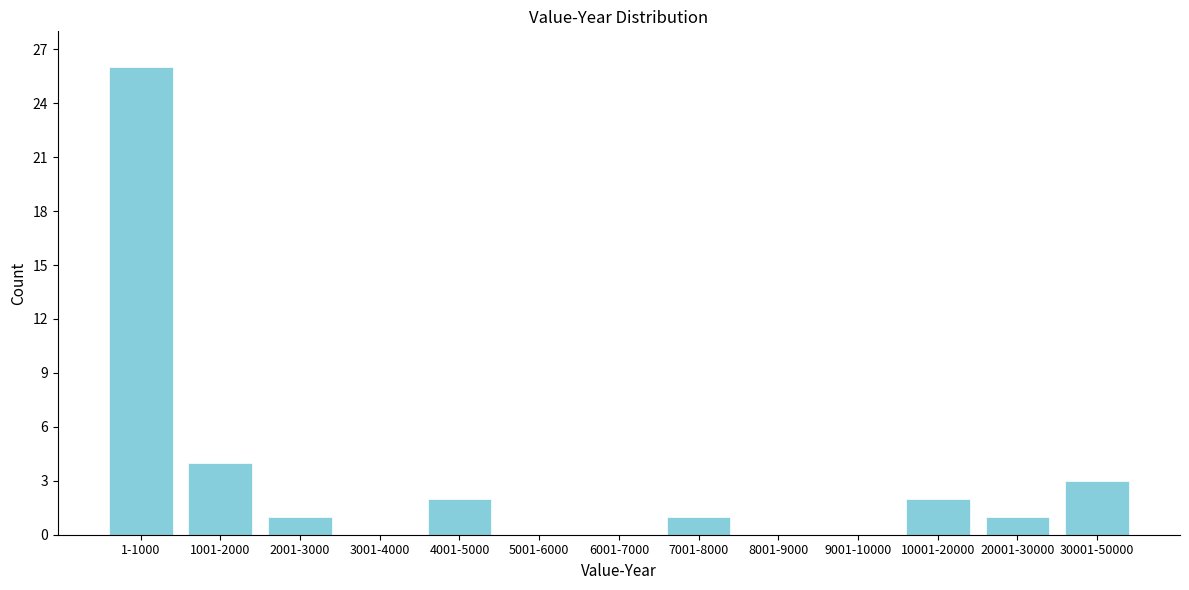

Reading left to right, list all the values displayed in this chart.

1-1000=26	1001-2000=4	2001-3000=1	3001-4000=0	4001-5000=2	5001-6000=0	6001-7000=0	7001-8000=1	8001-9000=0	9001-10000=0	10001-20000=2	20001-30000=1	30001-50000=3